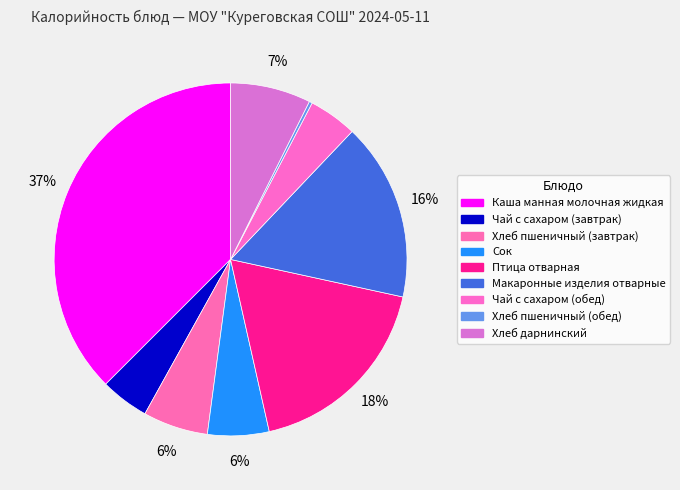

To the nearest percent, what is the average slice percentage?

11%